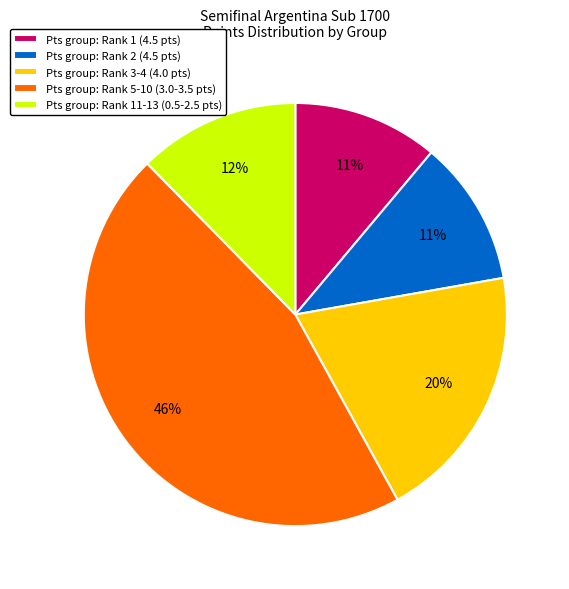

Which category has the biggest portion of the pie?

Pts group: Rank 5-10 (3.0-3.5 pts)